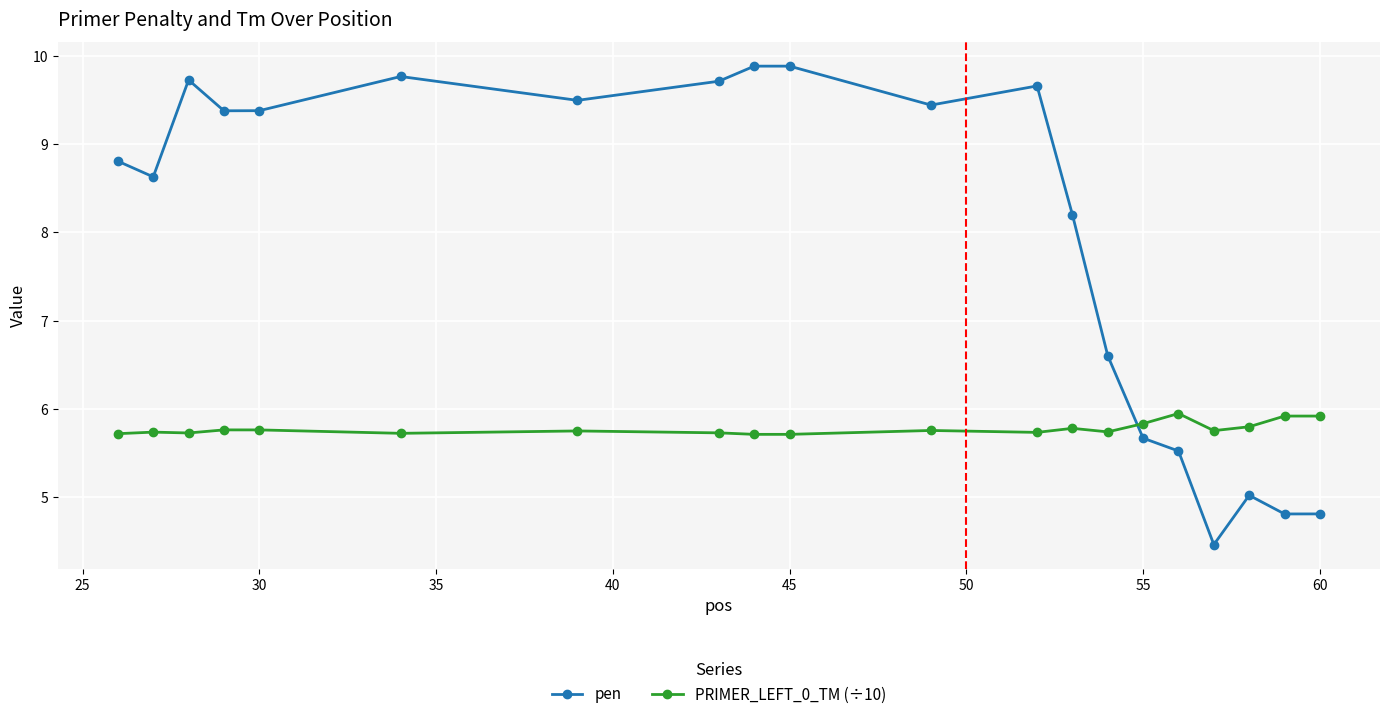

Rank the series by their average value, from highest to lowest.

pen, PRIMER_LEFT_0_TM (÷10)